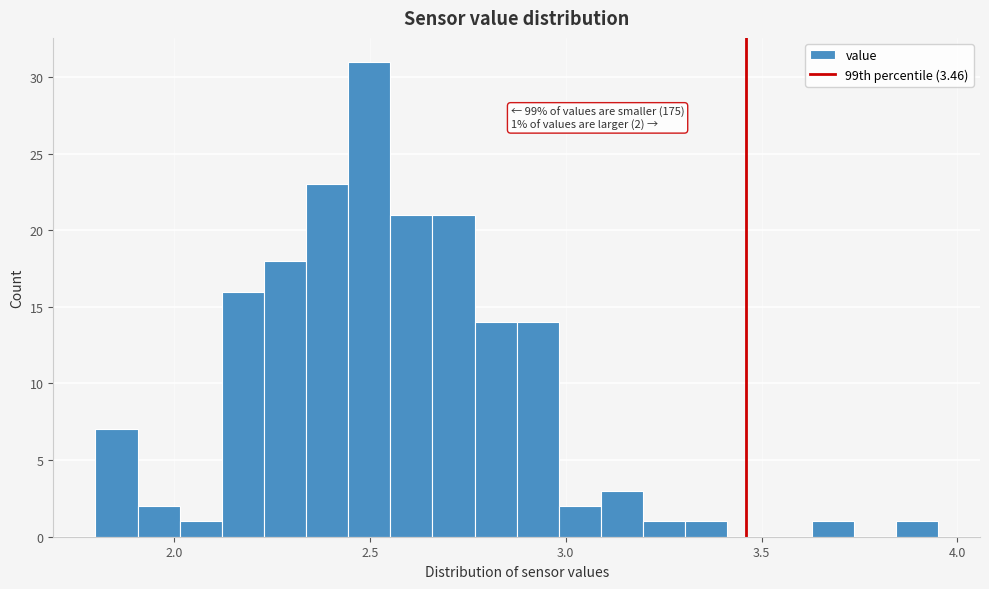

Read against the x-axis, roughly where is the centre of the tallest bar?

2.50